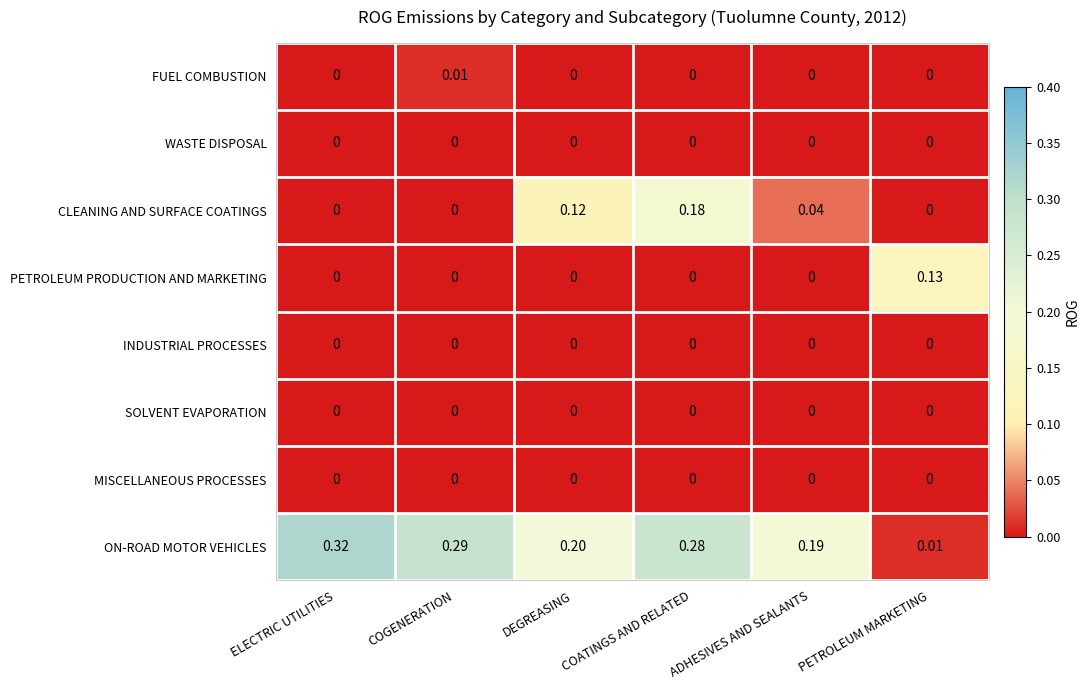

At which category is the sum across all series the highest?

COATINGS AND RELATED